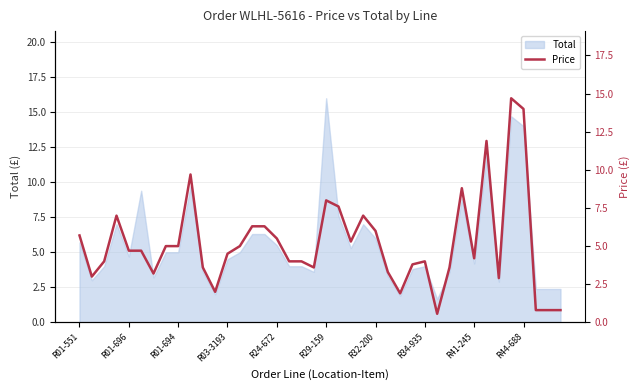

The Total series shows 3.2 at R01-551. True or false?

False